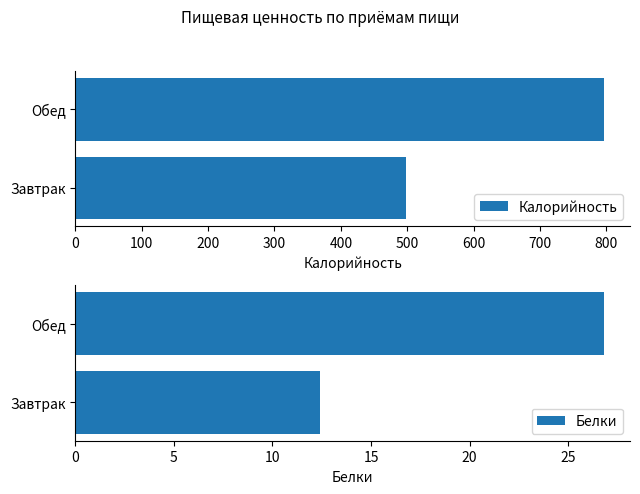

Which series has the largest total across all categories?

Калорийность